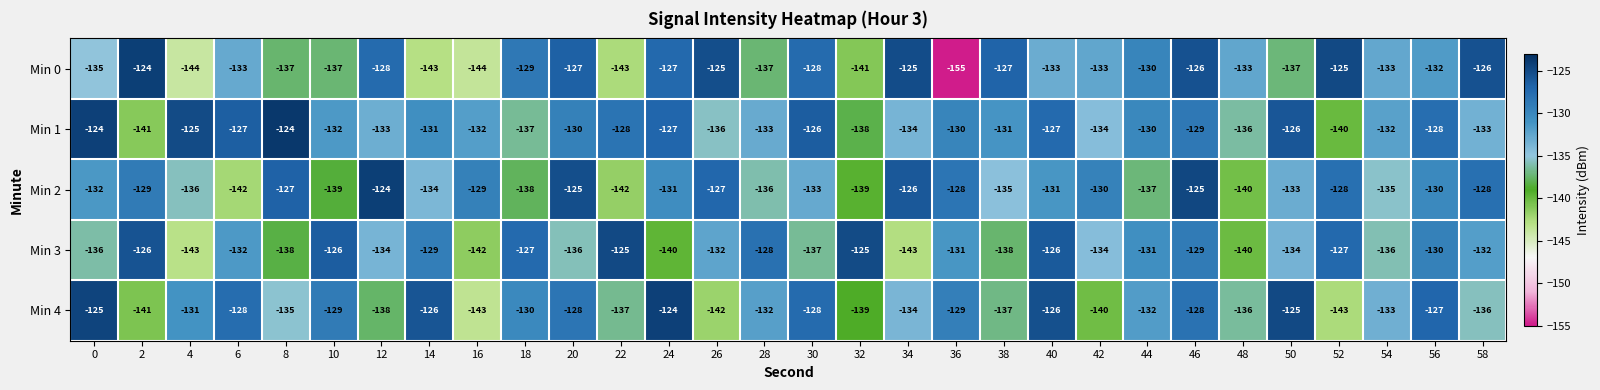

True or false: Min 4 has a value of -128 at 46.

True